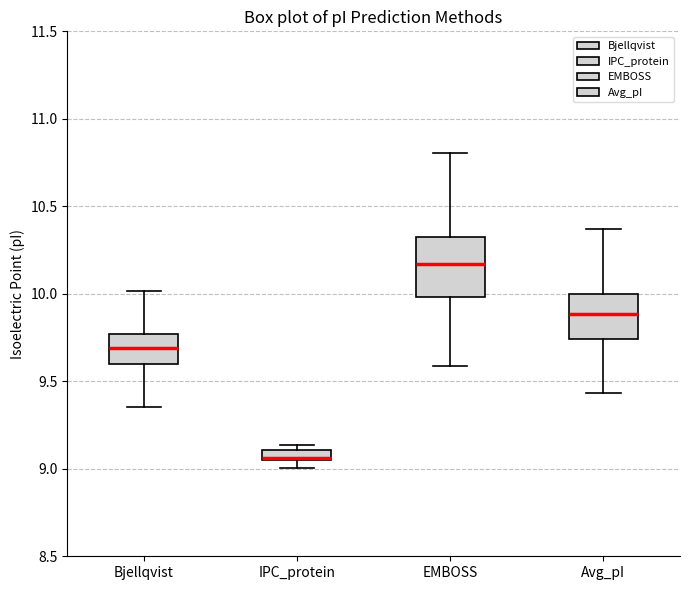

Which box has the highest median line?

EMBOSS